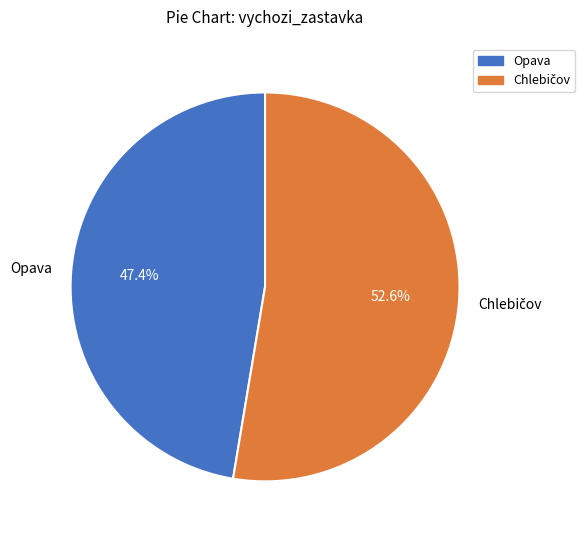

What is the smallest slice in the pie chart?

Opava